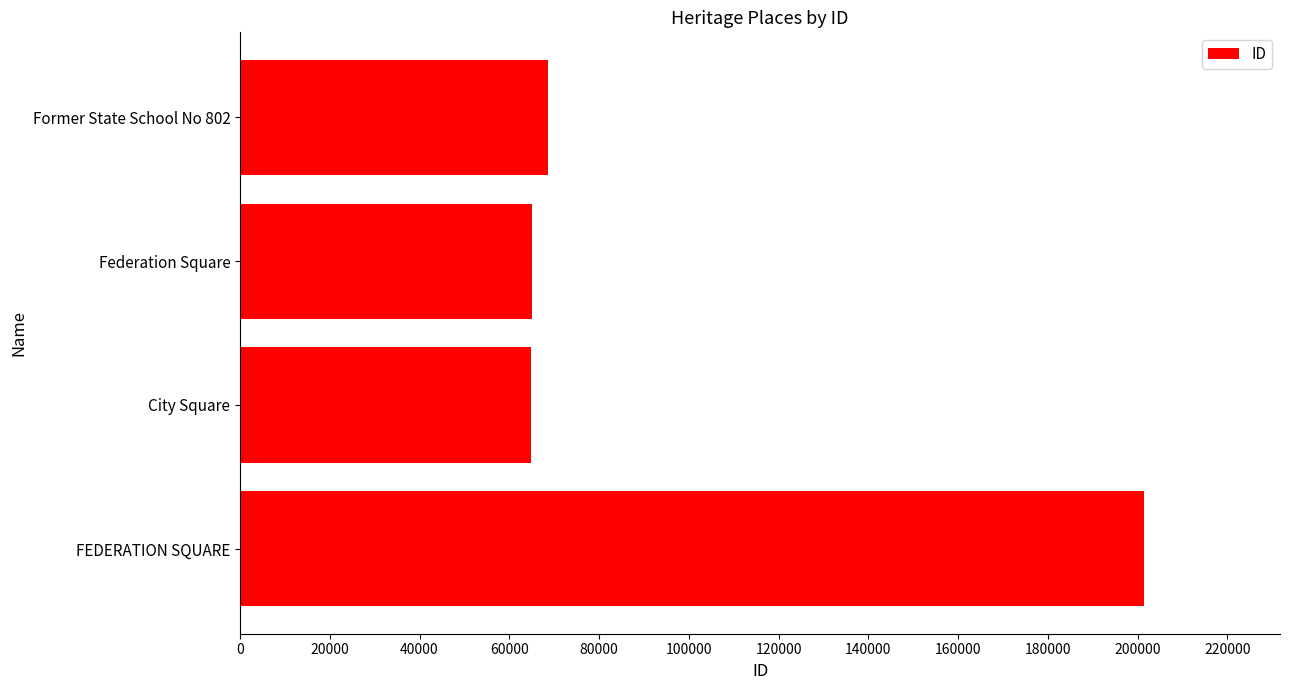

What is the sum of all values?

399914